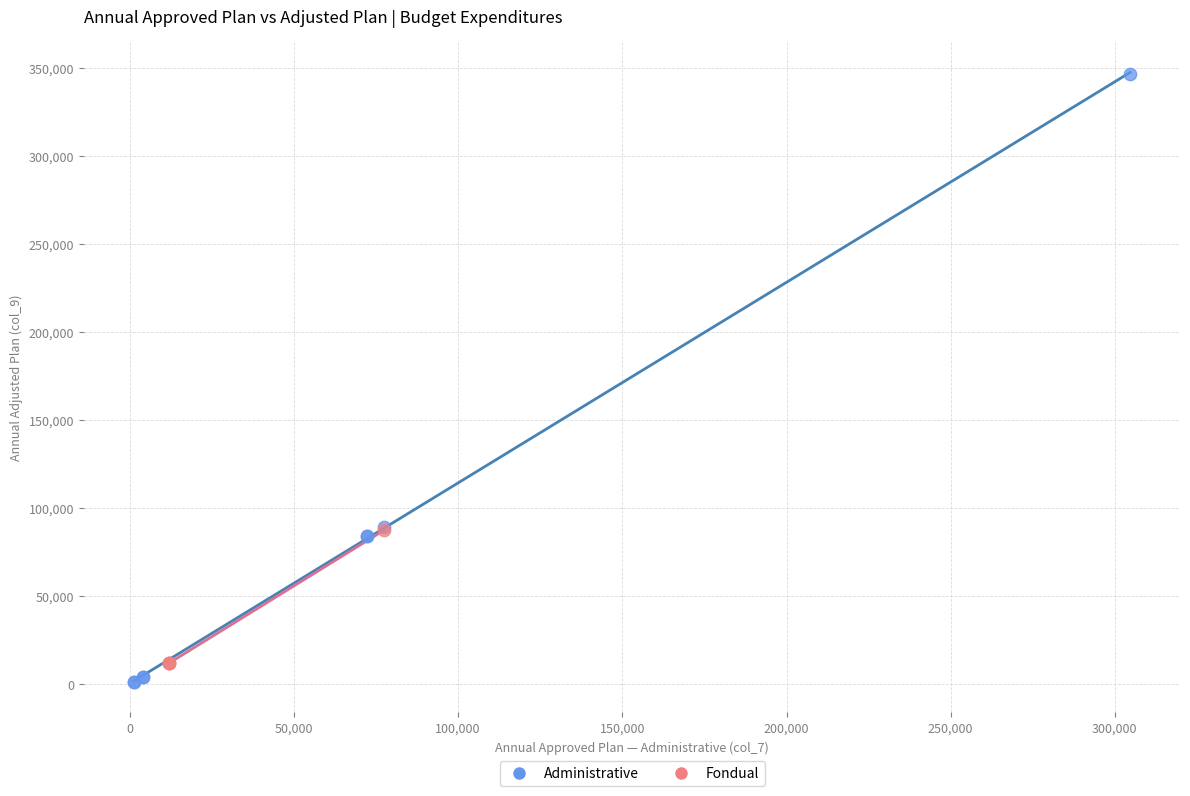

Which series reaches the maximum Y coordinate?

Administrative